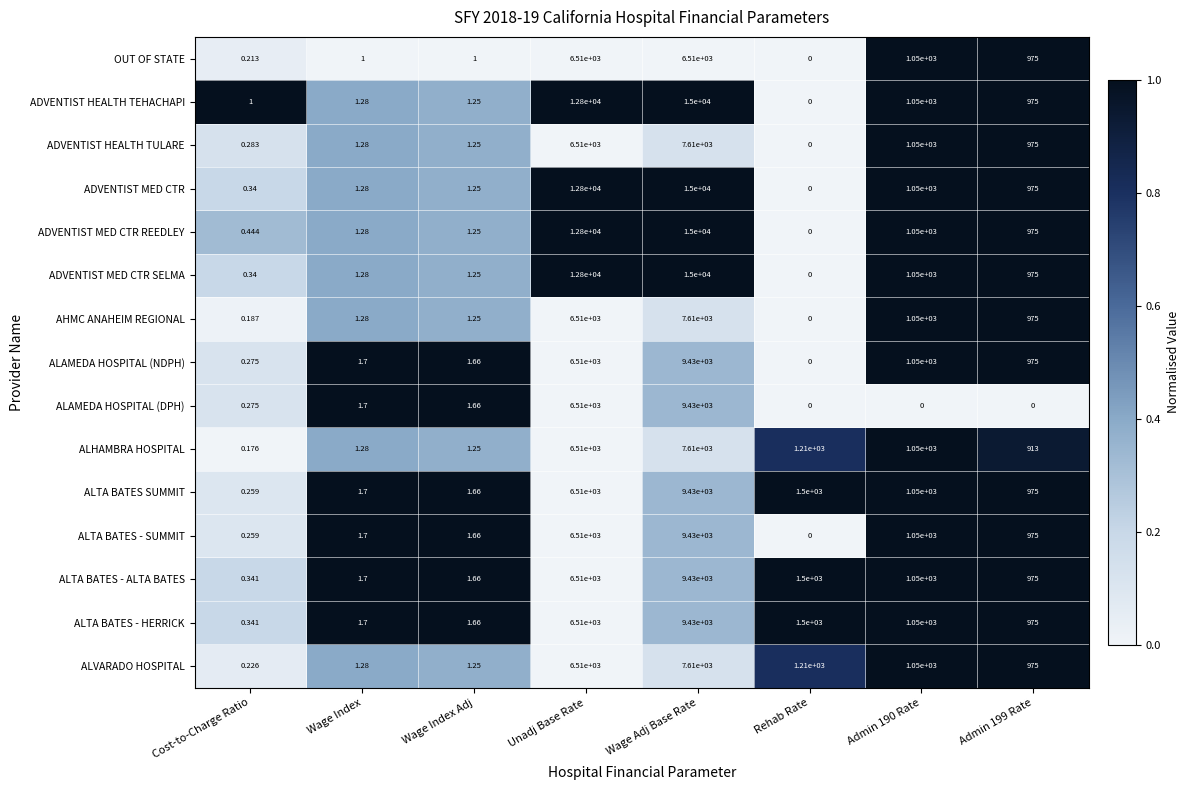

What is the difference between the highest and lowest values at Admin 199 Rate?

975.0